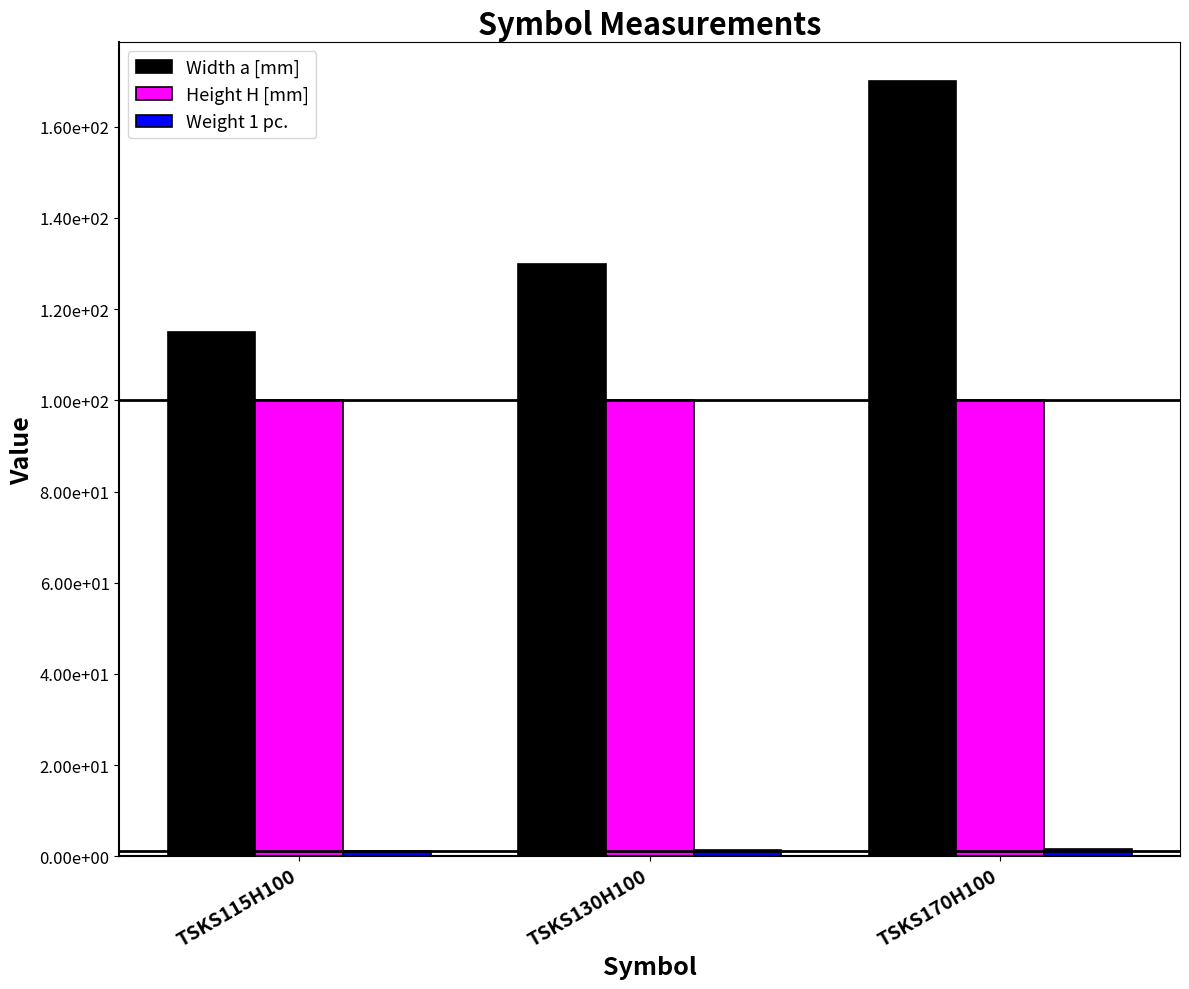

Which series has the widest spread of values?

Width a [mm]